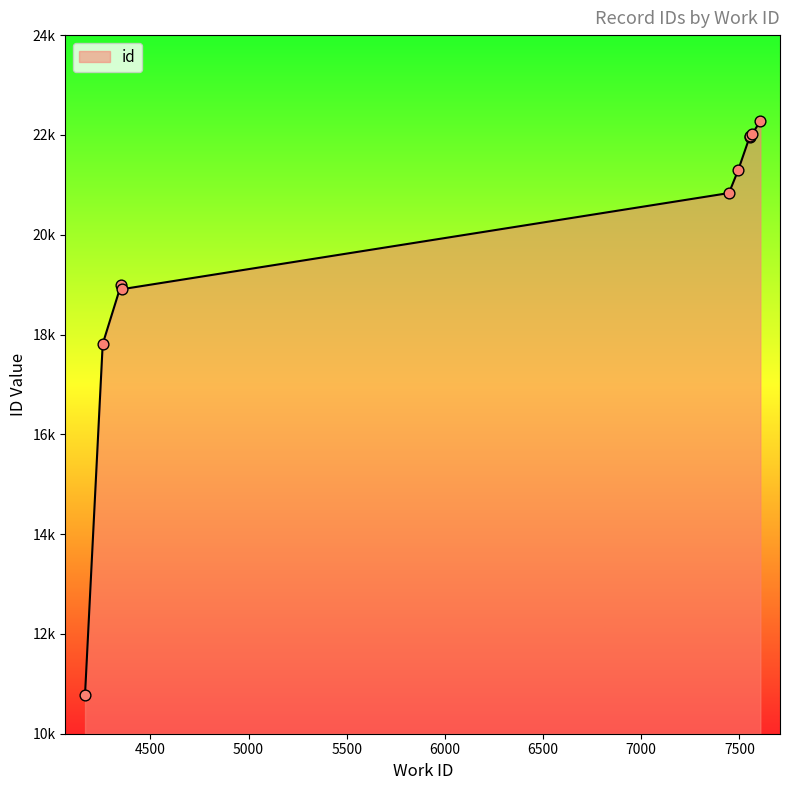

What is the change in value from 4353 to 7447?

+1833